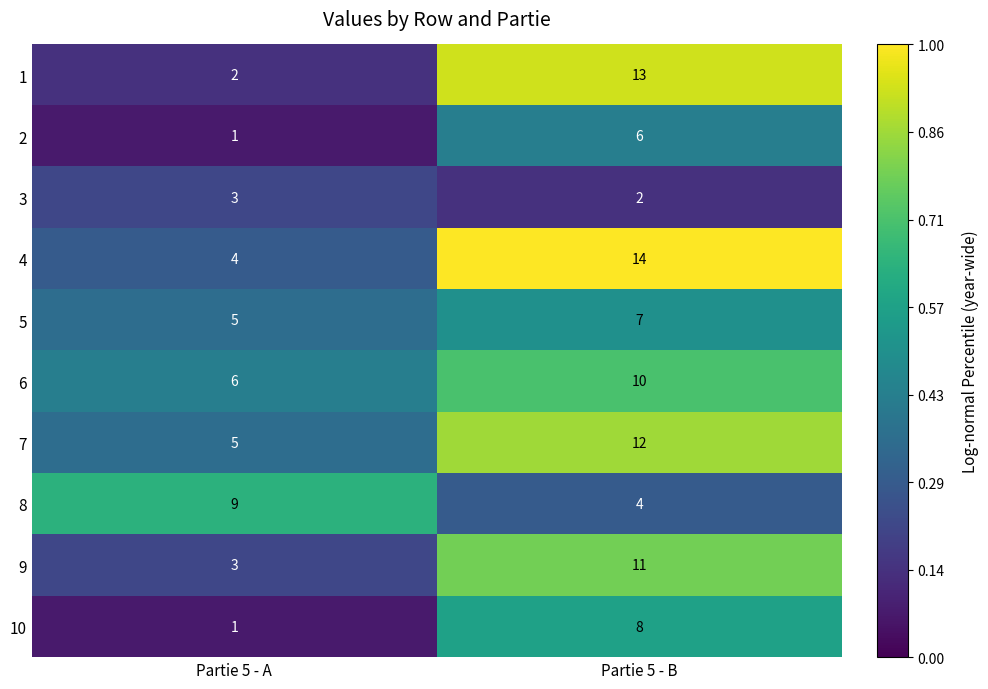

Which label corresponds to the largest value in the chart?

Partie 5 - B